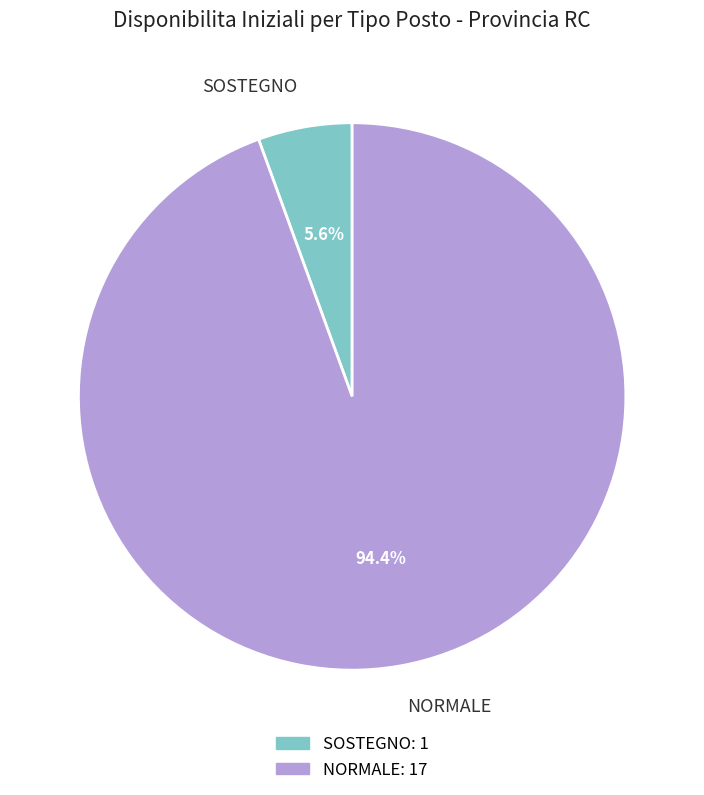

Count the number of slices in the pie.

2